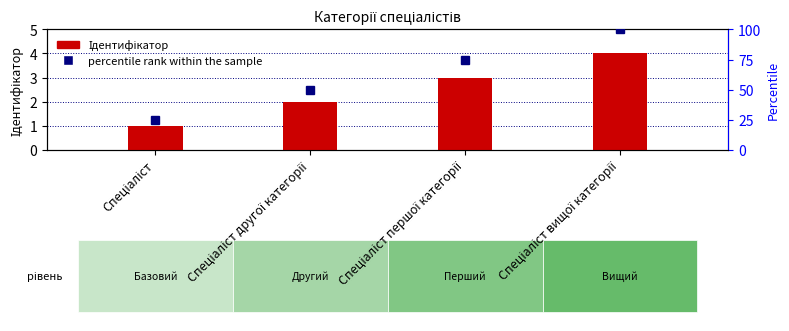

What value does the Ідентифікатор series have at Спеціаліст другої категорії?

2